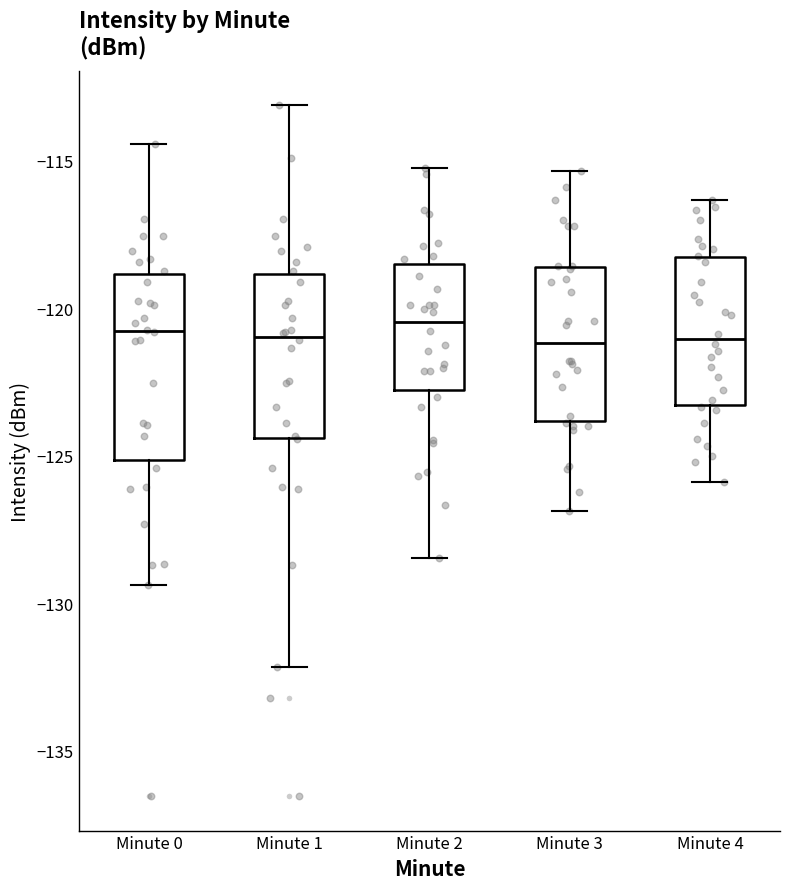

Reading left to right, read every box against the y-axis: the position of its median line, the range the box covers, and the ends of its whiskers. The values are not printed on the chart, so give them approximately, as read against the axis.

Minute 0: median -121.0, box -125.0 to -119.0, whiskers -129.5 to -114.5
Minute 1: median -121.0, box -124.5 to -119.0, whiskers -132.0 to -113.0
Minute 2: median -120.5, box -123.0 to -118.5, whiskers -128.5 to -115.0
Minute 3: median -121.0, box -124.0 to -118.5, whiskers -127.0 to -115.5
Minute 4: median -121.0, box -123.5 to -118.5, whiskers -126.0 to -116.5